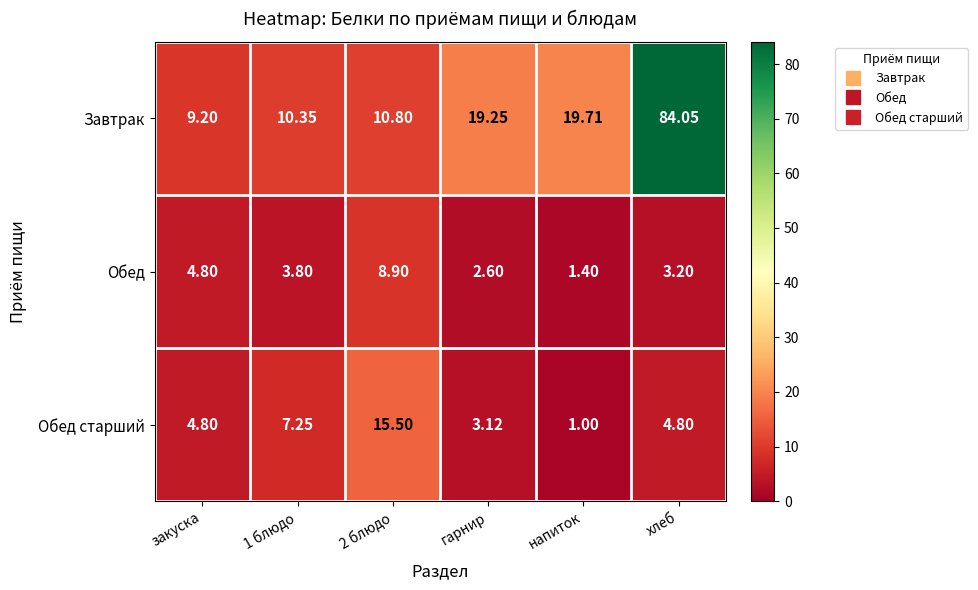

Which series has the largest total across all categories?

Завтрак